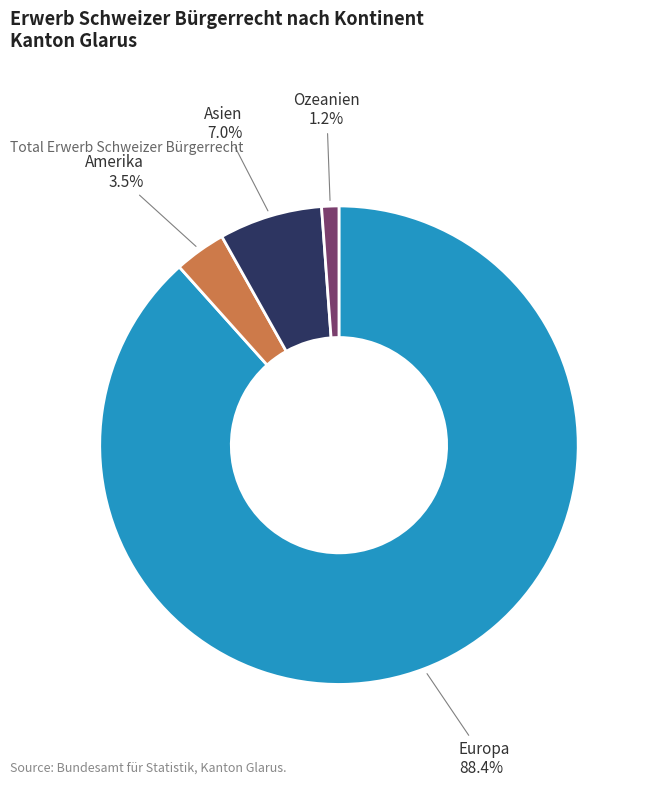

Combined, do Asien and Ozeanien account for over 50%?

No